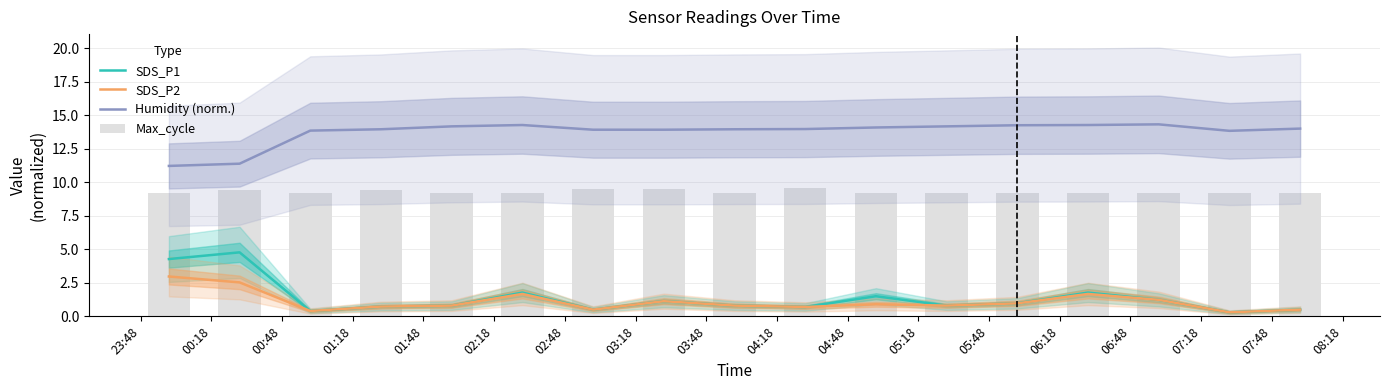

What is the sum of the SDS_P2 values at 07:48 and 06:18?

2.2